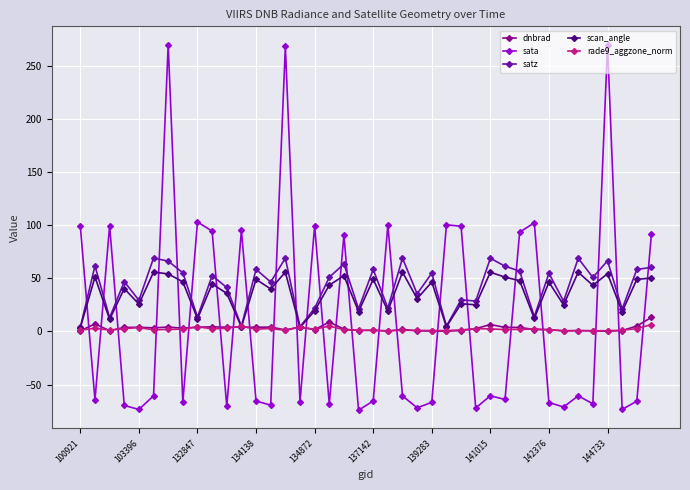

What is the maximum value shown in the chart?

269.8